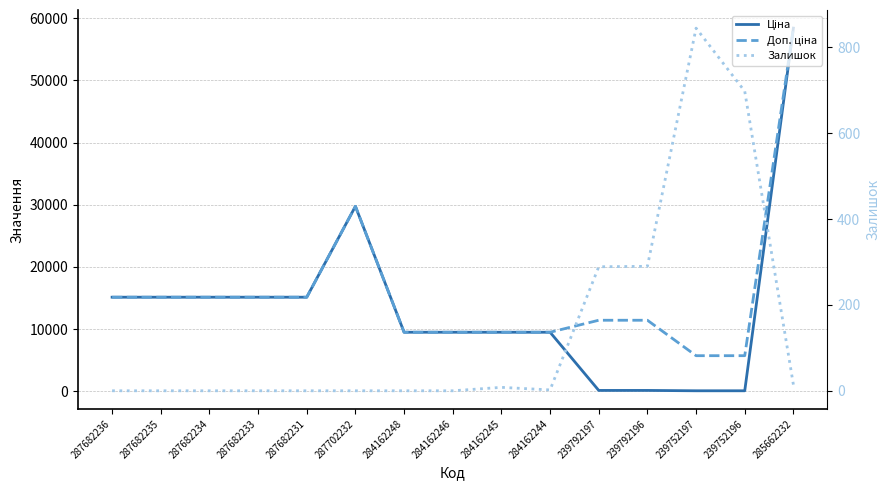

Which series changed the most between 287682235 and 284162244?

Ціна